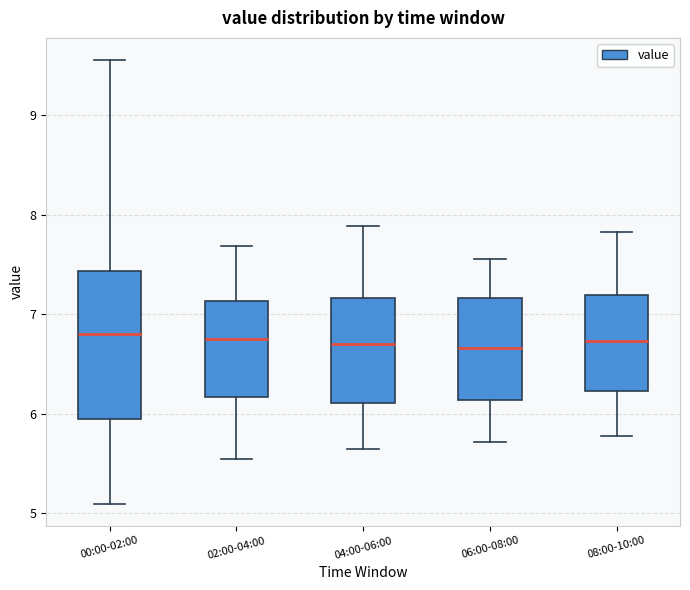

Reading left to right, read every box against the y-axis: the position of its median line, the range the box covers, and the ends of its whiskers. The values are not printed on the chart, so give them approximately, as read against the axis.

00:00-02:00: median 6.8, box 6.0 to 7.4, whiskers 5.1 to 9.6
02:00-04:00: median 6.8, box 6.2 to 7.1, whiskers 5.6 to 7.7
04:00-06:00: median 6.7, box 6.1 to 7.2, whiskers 5.7 to 7.9
06:00-08:00: median 6.7, box 6.1 to 7.2, whiskers 5.7 to 7.6
08:00-10:00: median 6.7, box 6.2 to 7.2, whiskers 5.8 to 7.8